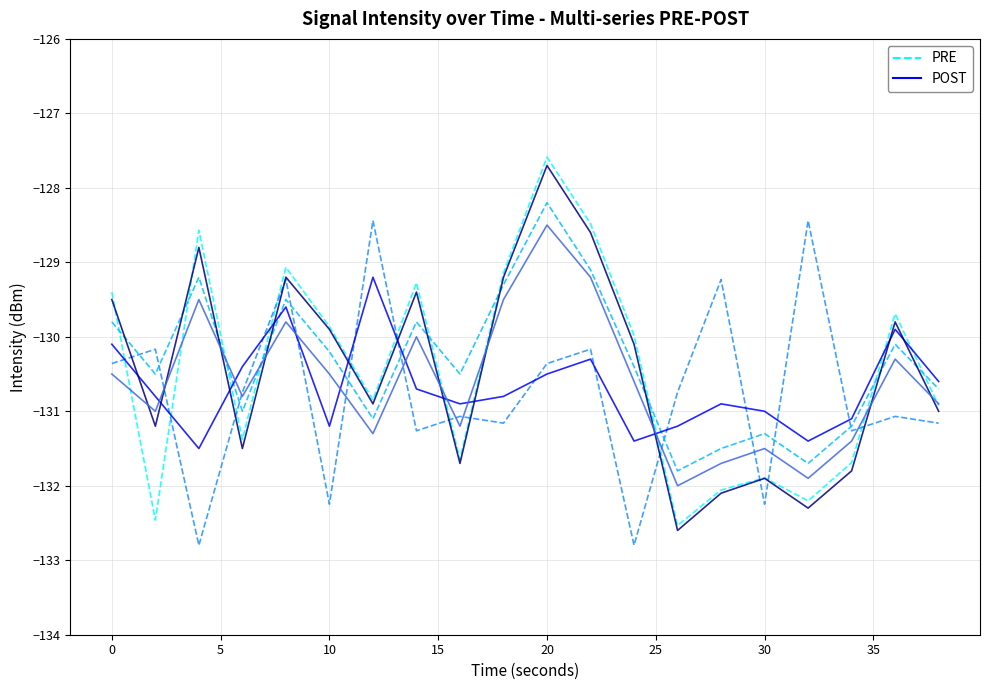

What is the smallest value displayed?

-132.8